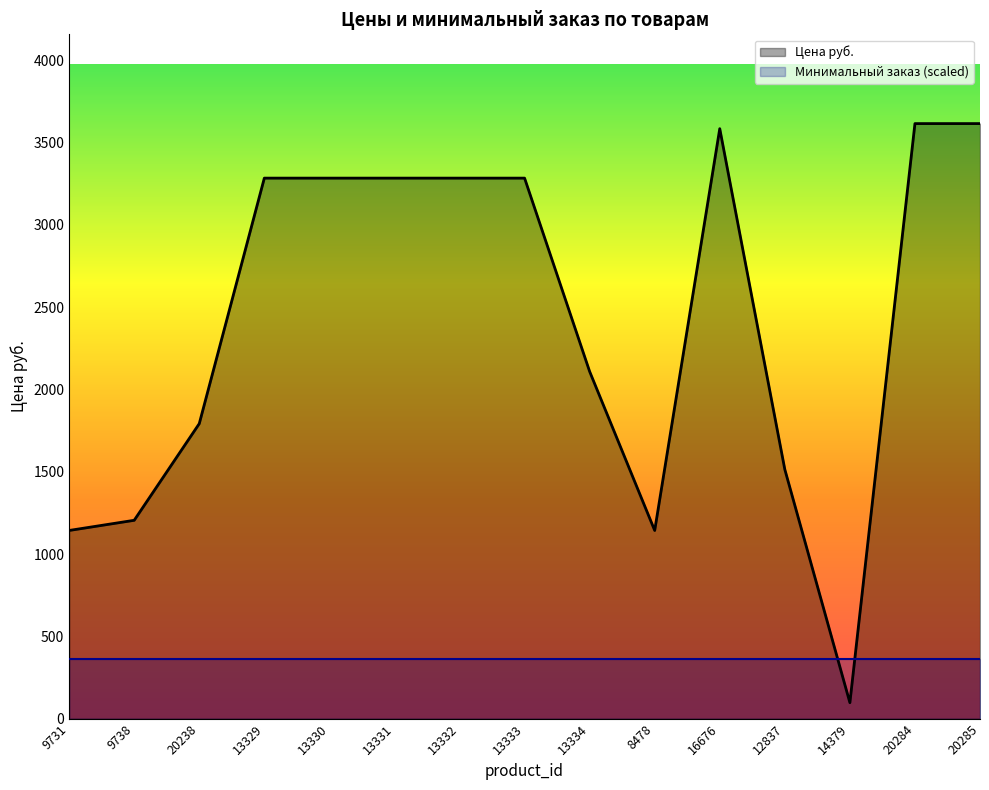

What is the average value?

2415.9